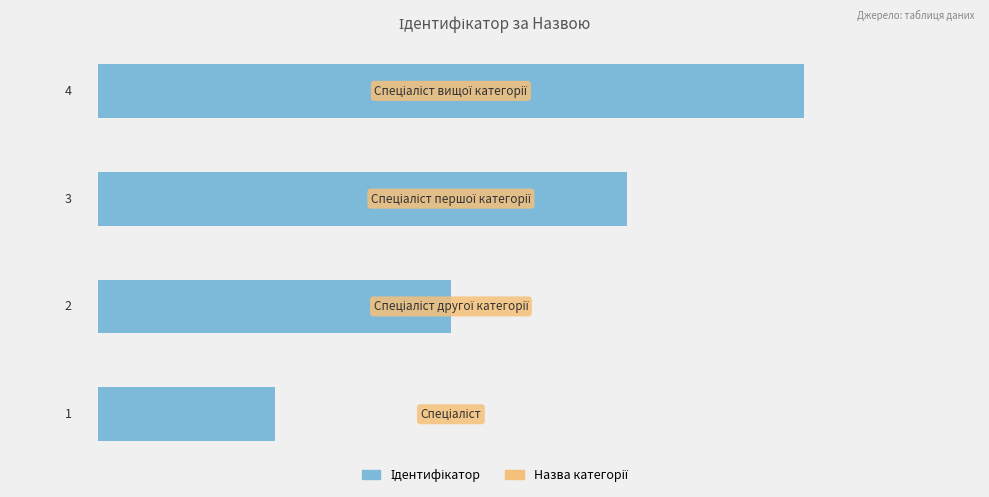

Count the number of data series in this chart.

1